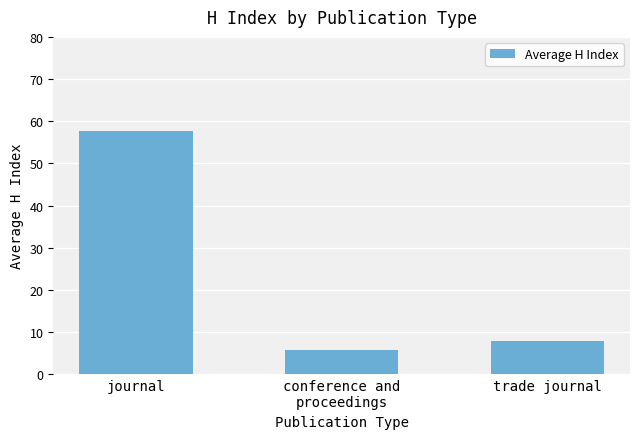

At which label does the data first exceed 8?

journal